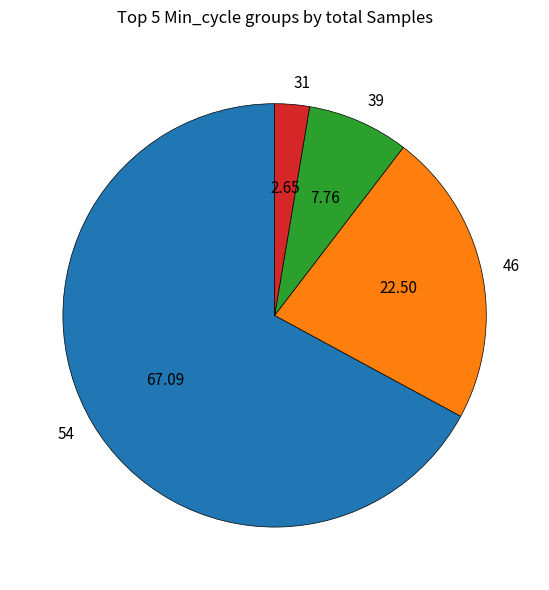

Combined, do 46 and 54 account for over 50%?

Yes